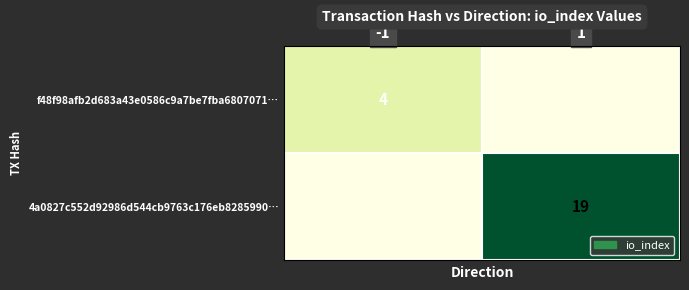

What is the spread (max minus min) of values at -1?

4